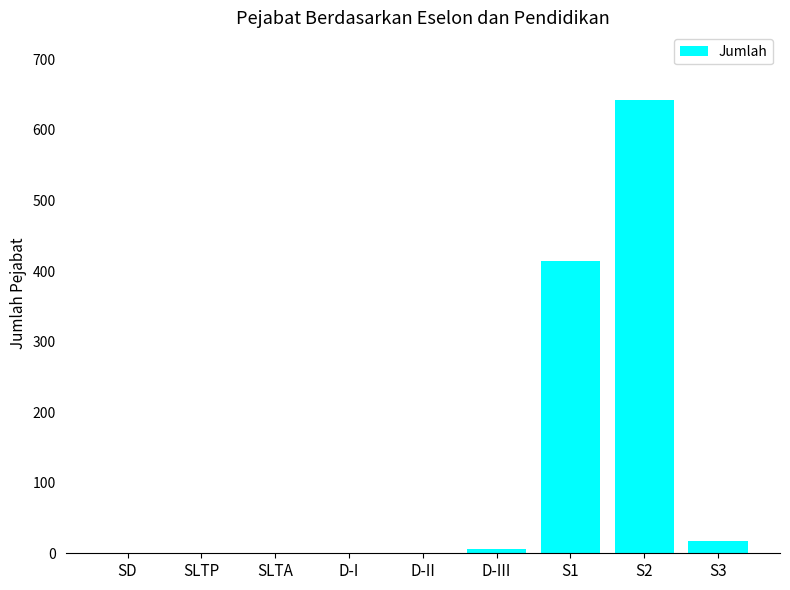

Count the number of values greater than 0.

4